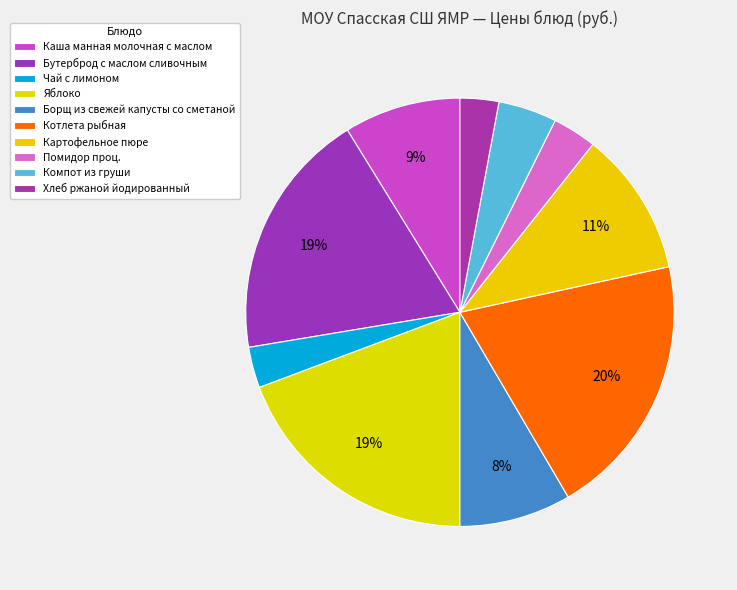

Count the number of slices in the pie.

10